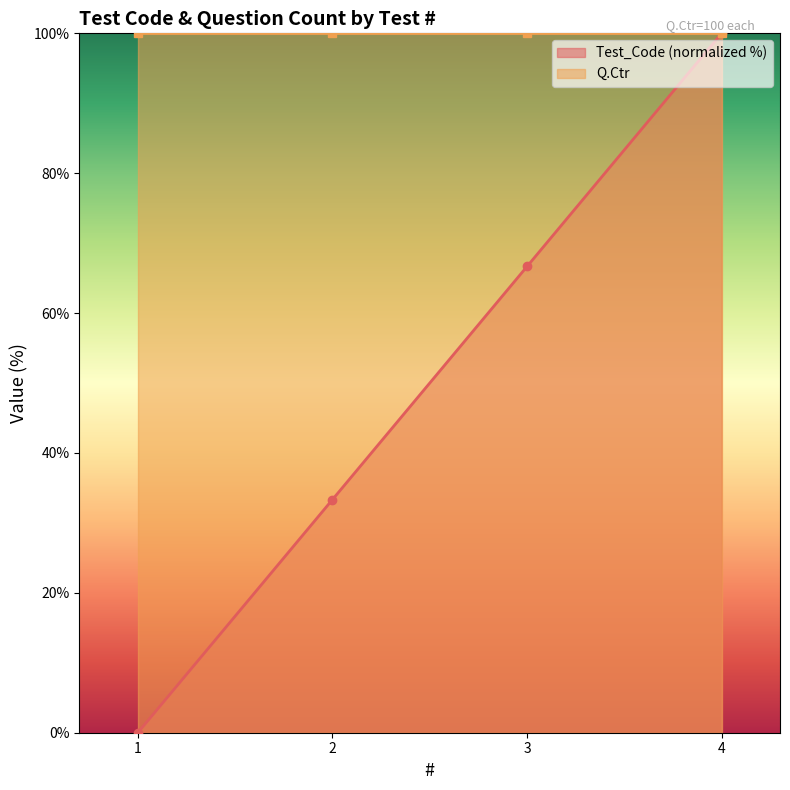

Rank the categories by value from highest to lowest.

4, 3, 2, 1